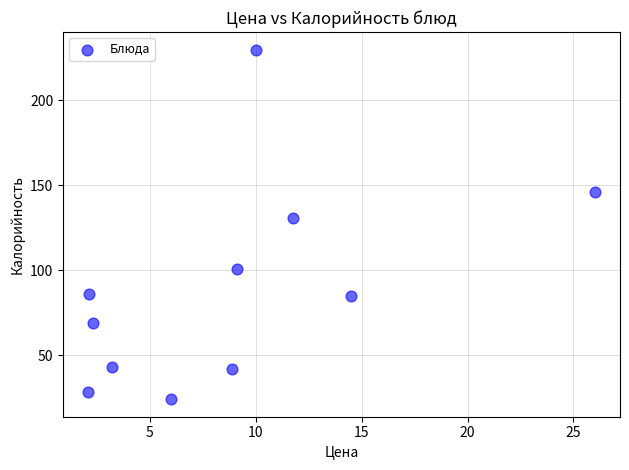

What is the average Y value?

90